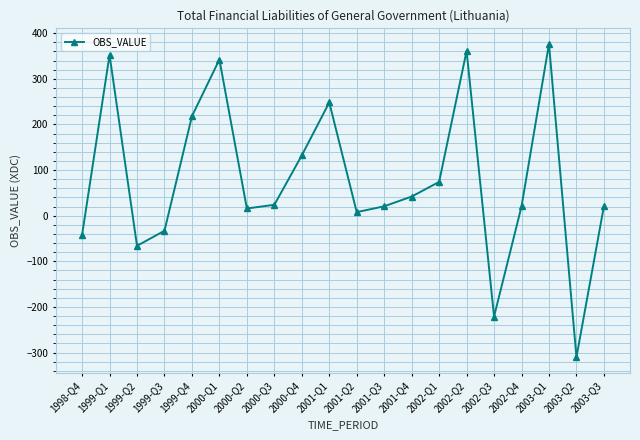

Does the chart display data point markers on the line(s)?

Yes